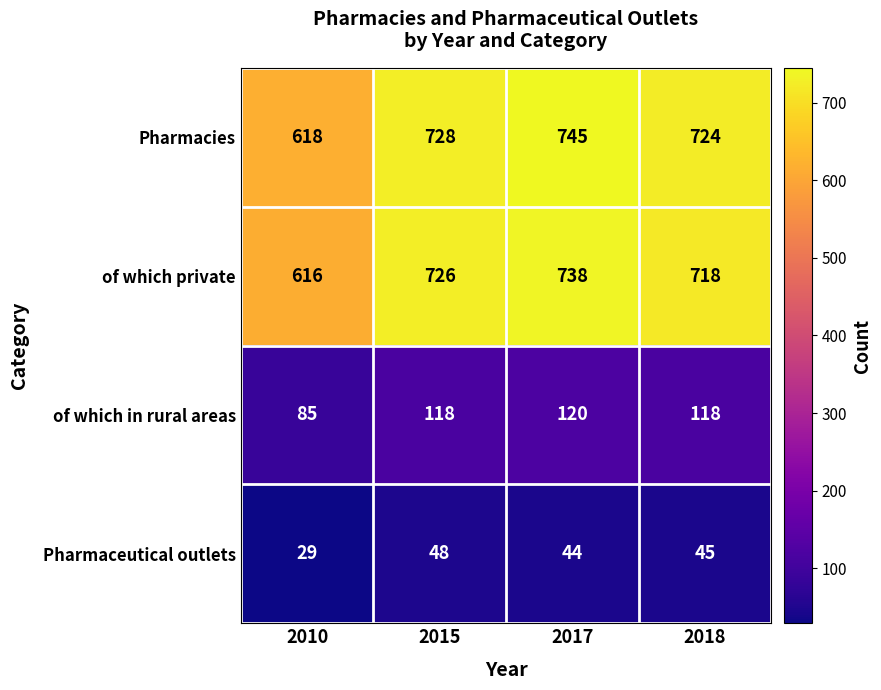

Rank the series at 2015 from lowest to highest value.

Pharmaceutical outlets, of which in rural areas, of which private, Pharmacies